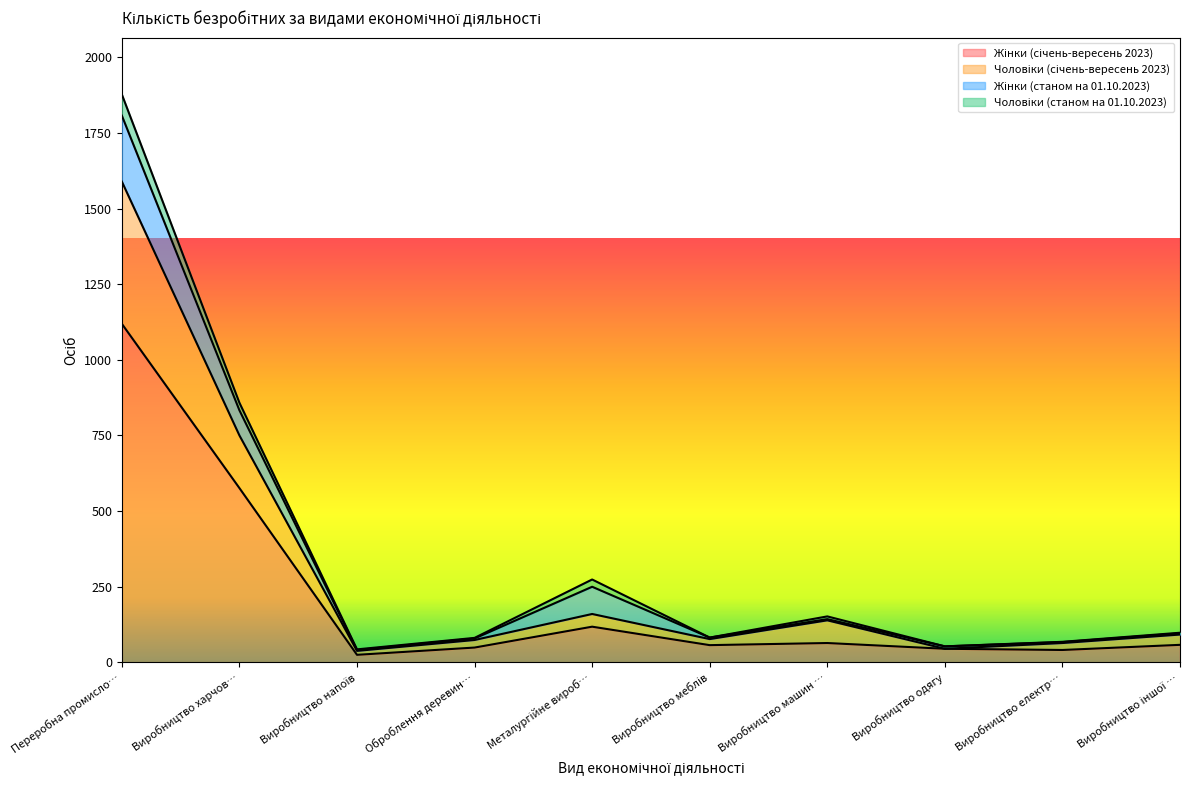

How many interior local valleys does the Чоловіки (січень-вересень 2023) series have?

3